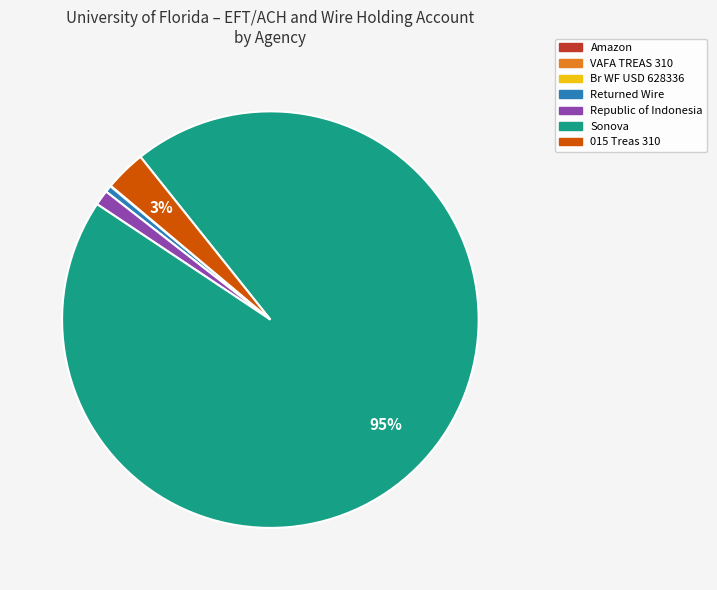

What percentage is the Republic of Indonesia slice, to the nearest percent?

1%